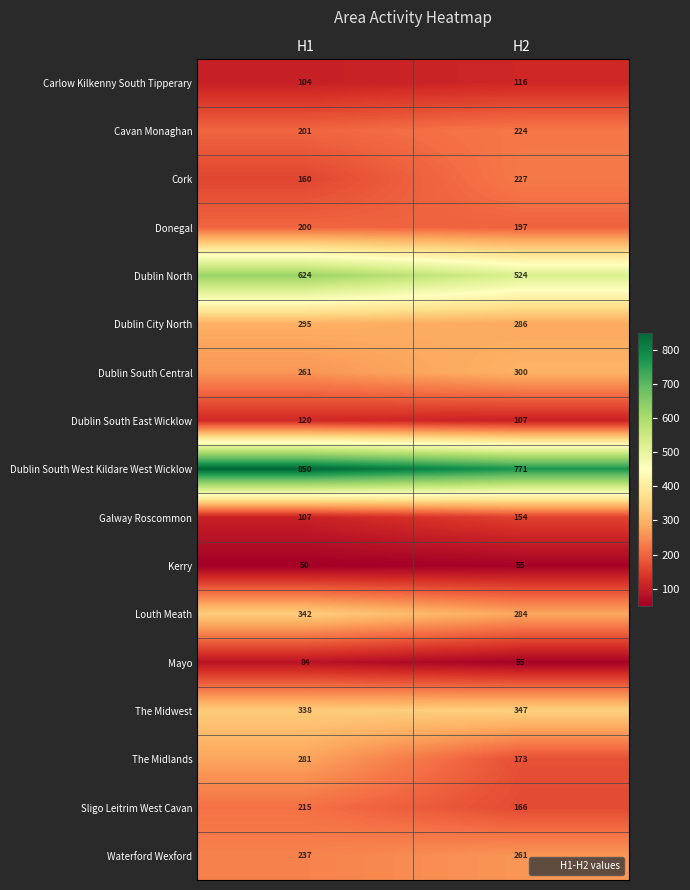

What is the difference between the Cork values at H1 and H2?

67